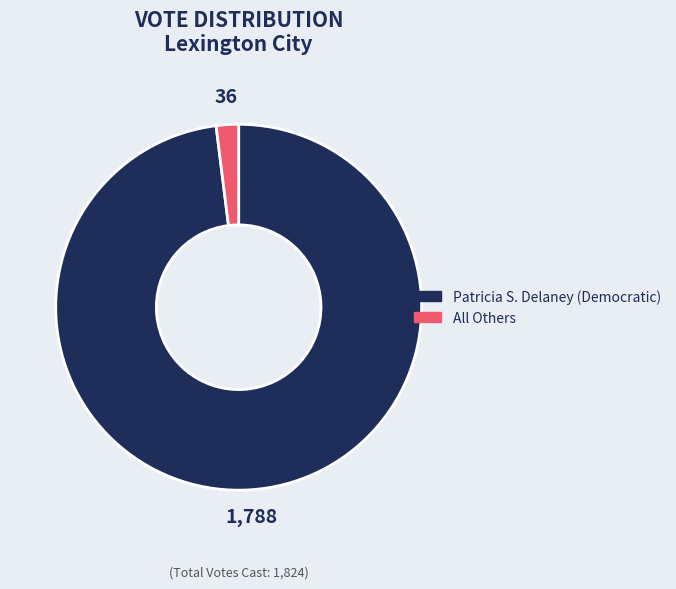

Between Patricia S. Delaney (Democratic) and All Others, which is larger?

Patricia S. Delaney (Democratic)